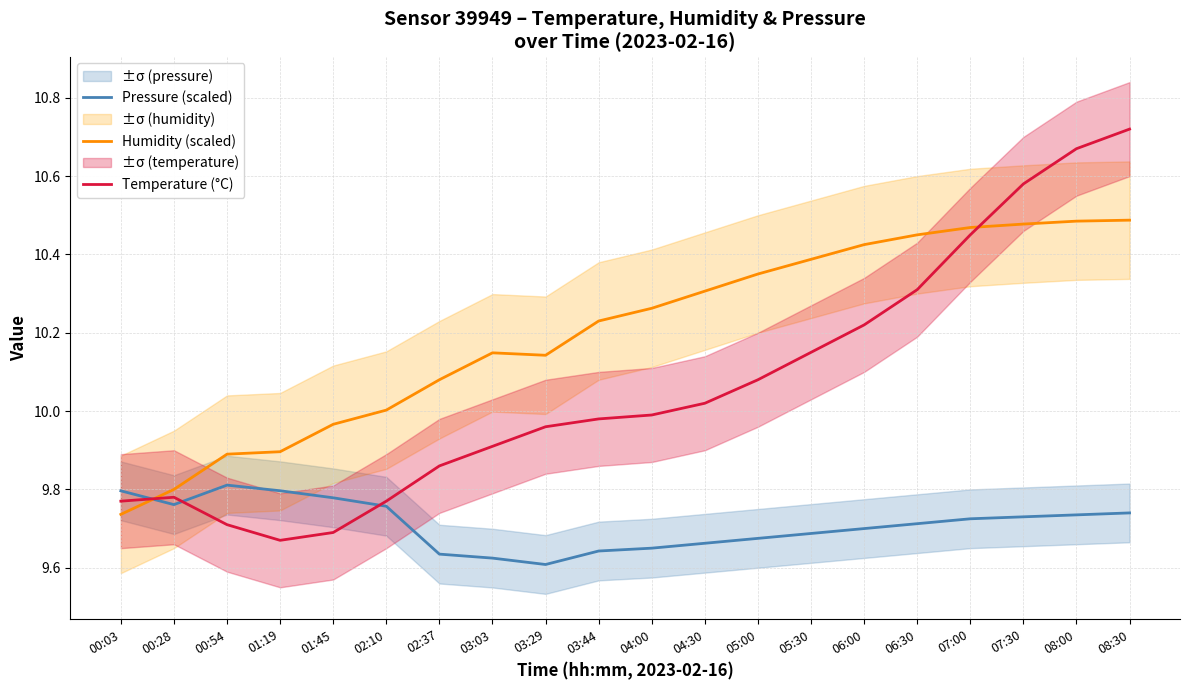

What is the label of the 4th point from the right?

07:00